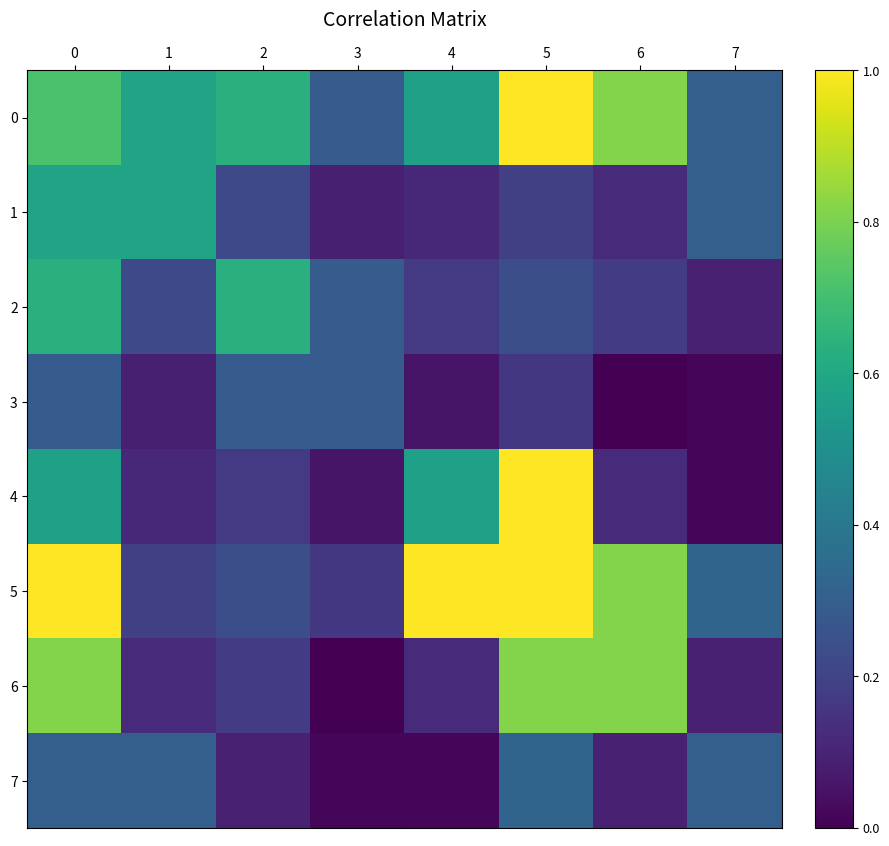

What is the spread (max minus min) of values at 0?

0.7